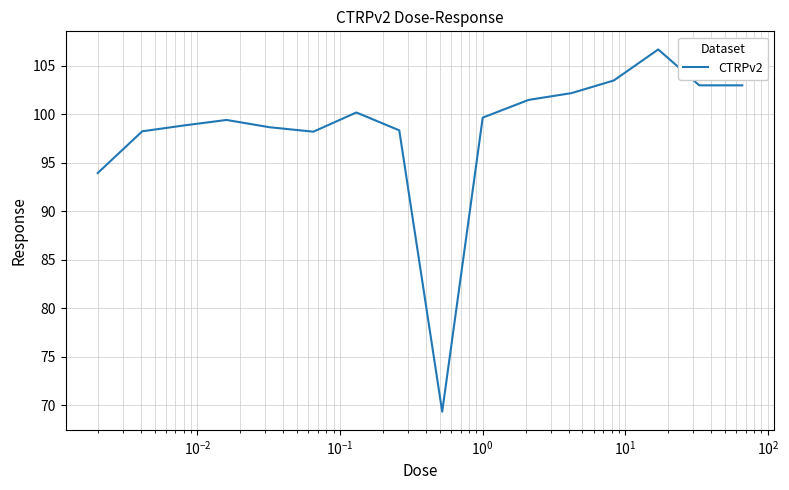

What is the difference between the maximum and second lowest values?

12.7